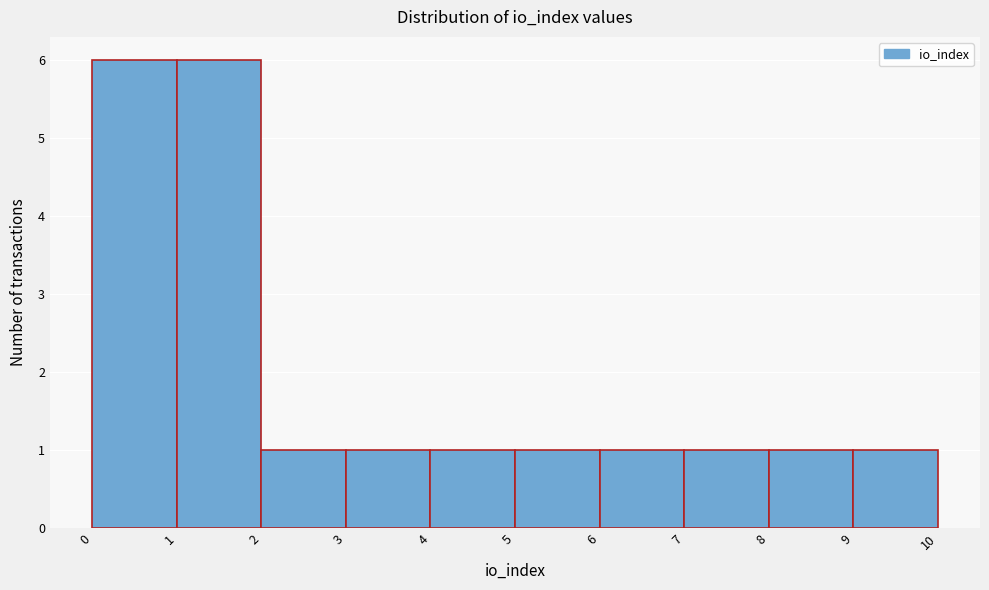

Reading left to right, transcribe this chart: for each bar, give the range it covers on the x-axis and its height. The values are not printed on the chart, so give them approximately, as read against the axis.

0 to 1: 6
1 to 2: 6
2 to 3: 1
3 to 4: 1
4 to 5: 1
5 to 6: 1
6 to 7: 1
7 to 8: 1
8 to 9: 1
9 to 10: 1